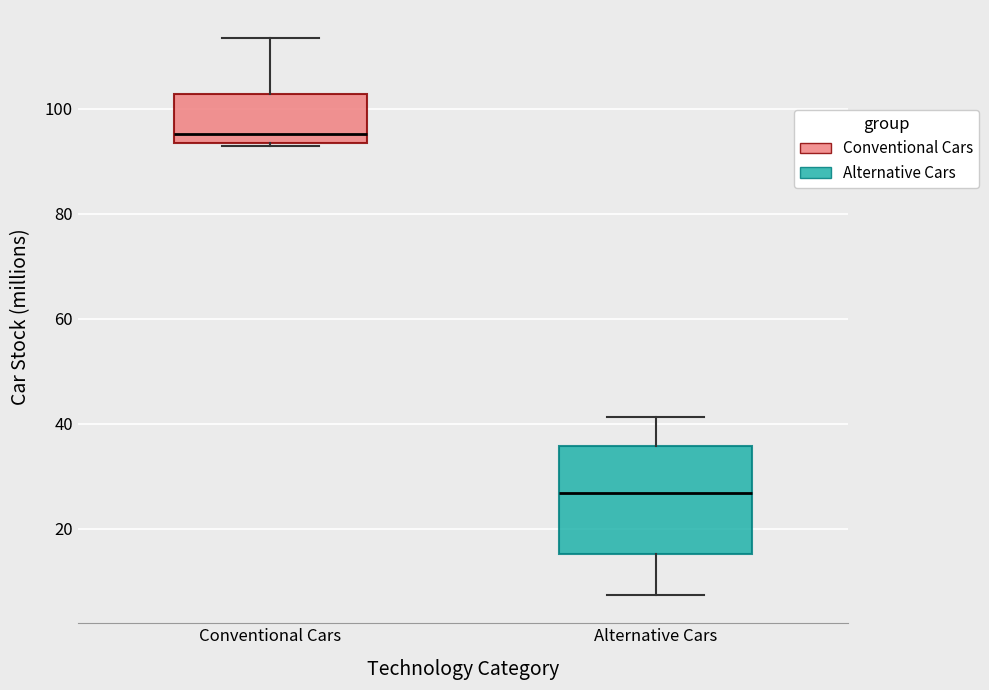

Reading left to right, read every box against the y-axis: the position of its median line, the range the box covers, and the ends of its whiskers. The values are not printed on the chart, so give them approximately, as read against the axis.

Conventional Cars: median 96, box 94 to 102, whiskers 92 to 114
Alternative Cars: median 26, box 16 to 36, whiskers 8 to 42